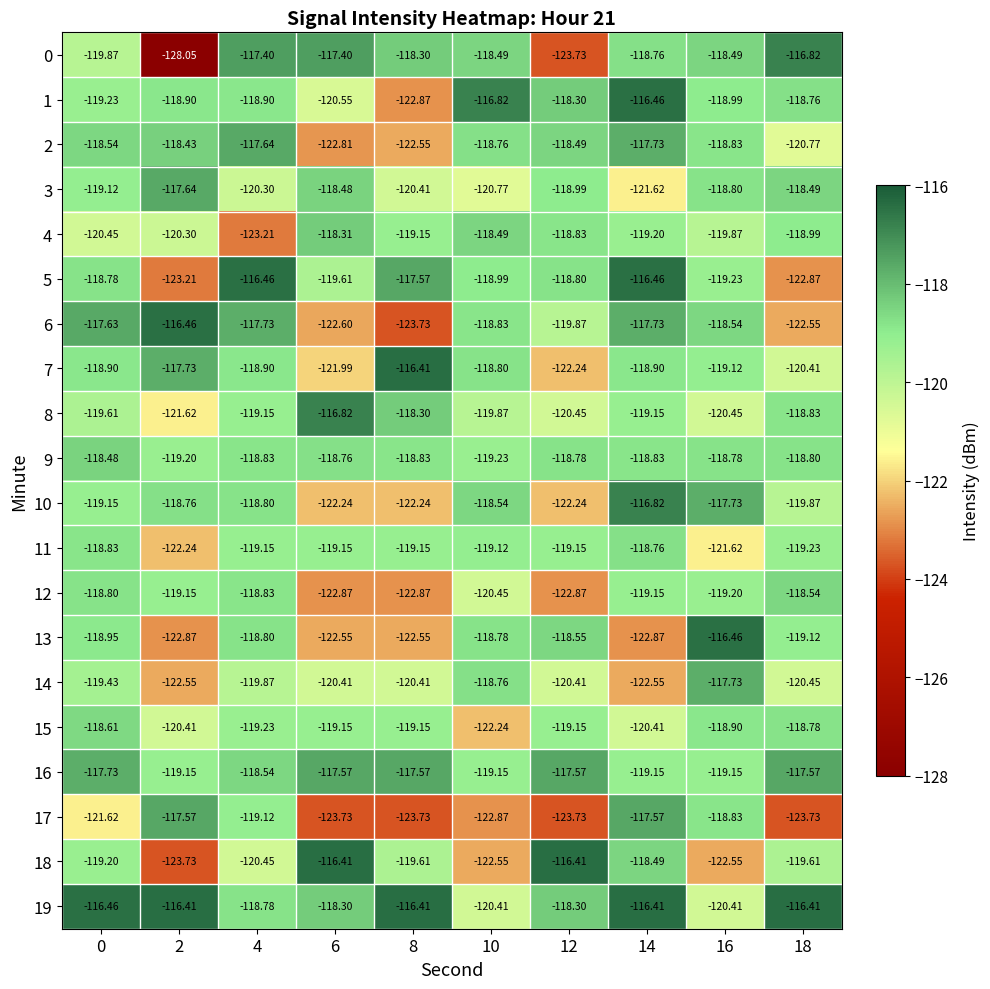

Is the value of 10 at 2 greater than the value of 7 at 10?

Yes